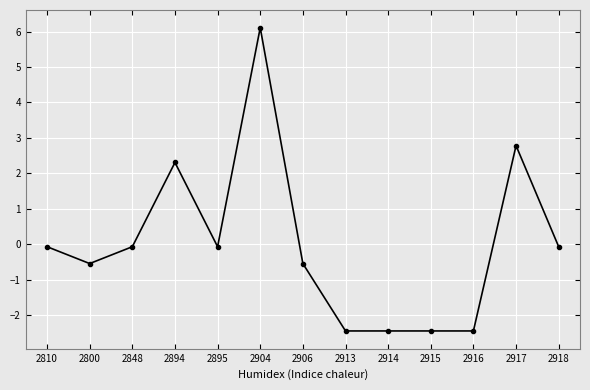

What is the value of the 5th point from the left?

-0.1